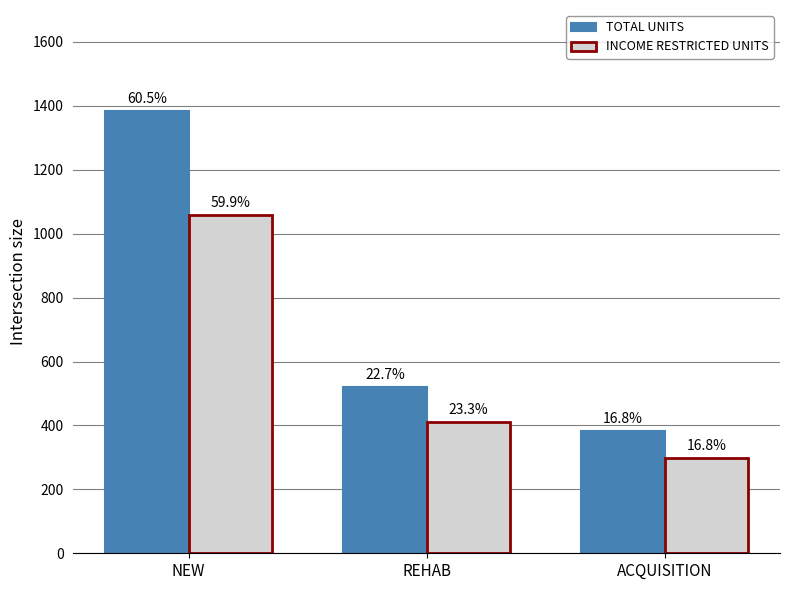

Which label corresponds to the largest value in the chart?

NEW